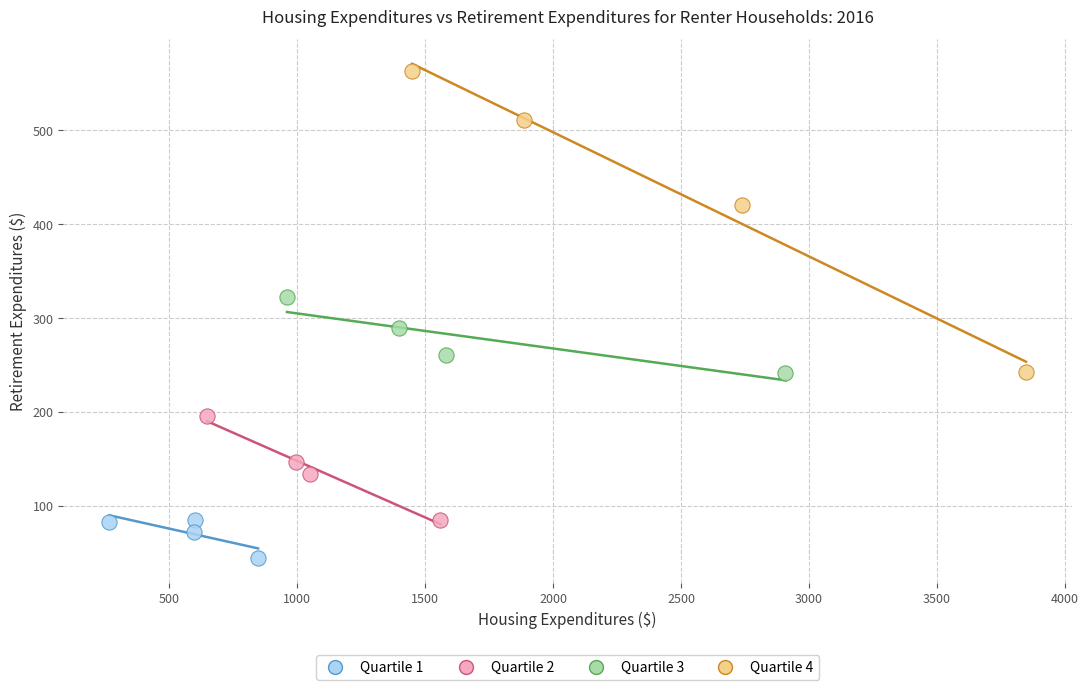

Which series has the widest spread of Y values?

Quartile 4